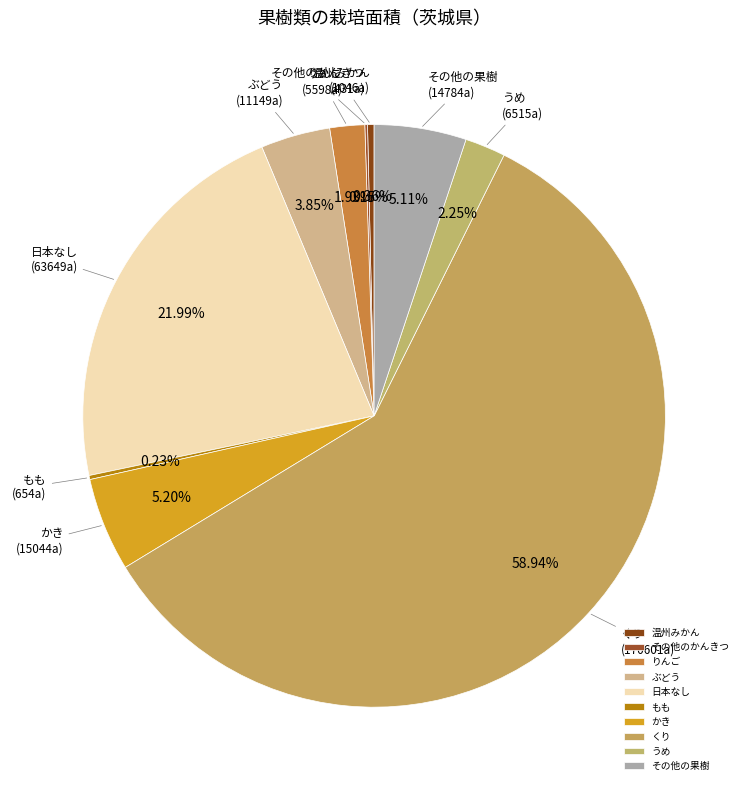

Approximately how many times larger is the value at うめ compared to かき?

0.4